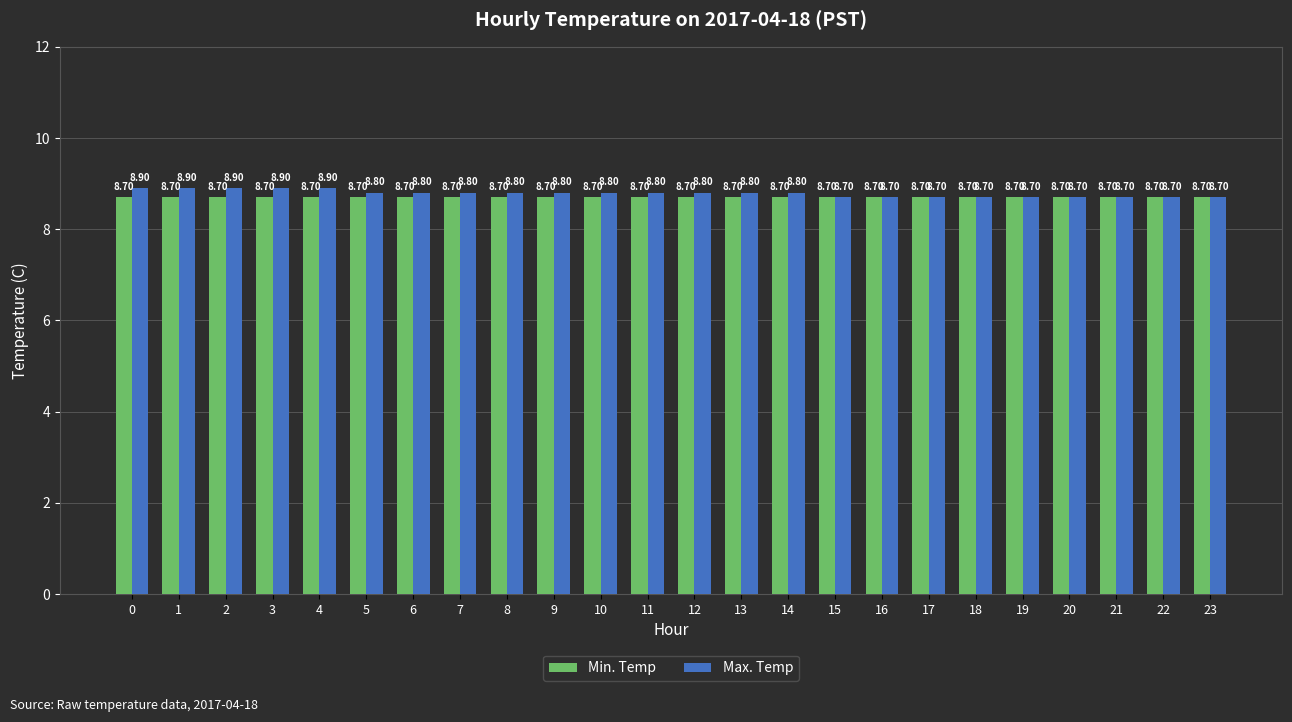

Reading left to right, what are all the values shown in this chart?

Min. Temp: 8.7	8.7	8.7	8.7	8.7	8.7	8.7	8.7	8.7	8.7	8.7	8.7	8.7	8.7	8.7	8.7	8.7	8.7	8.7	8.7	8.7	8.7	8.7	8.7
Max. Temp: 8.9	8.9	8.9	8.9	8.9	8.8	8.8	8.8	8.8	8.8	8.8	8.8	8.8	8.8	8.8	8.7	8.7	8.7	8.7	8.7	8.7	8.7	8.7	8.7